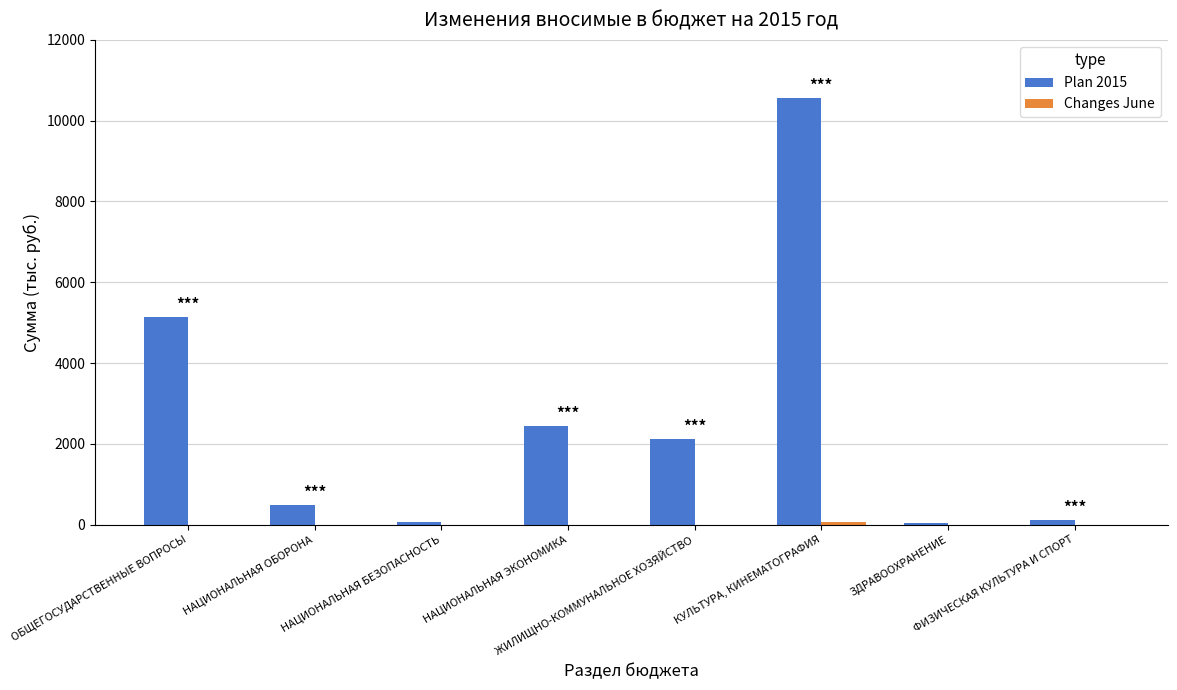

What is the maximum value for Plan 2015?

10557.4